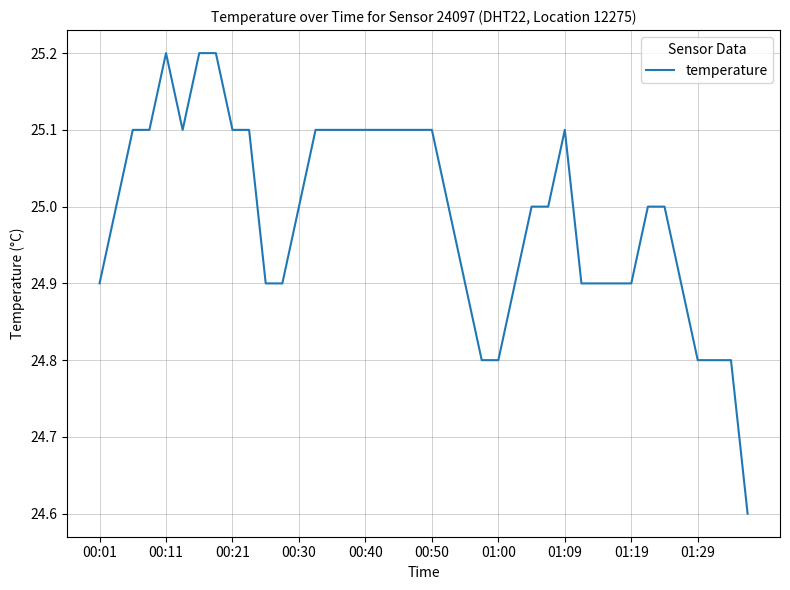

How many lines are shown in the chart?

1